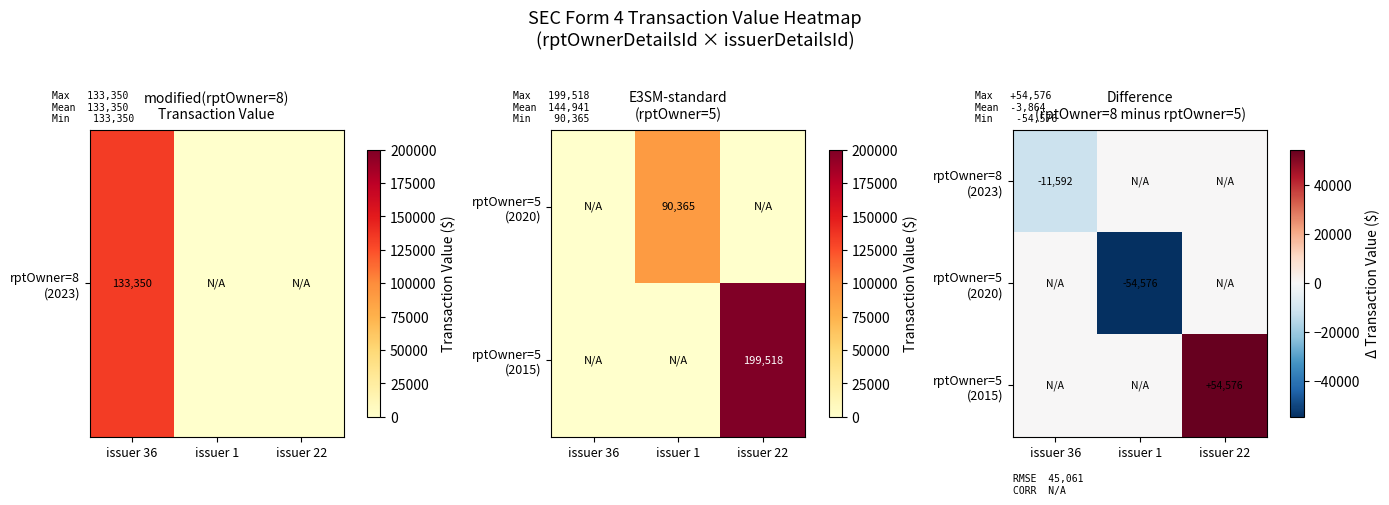

What value does the rptOwner=8 (2023) series have at issuer 36?

-11591.5